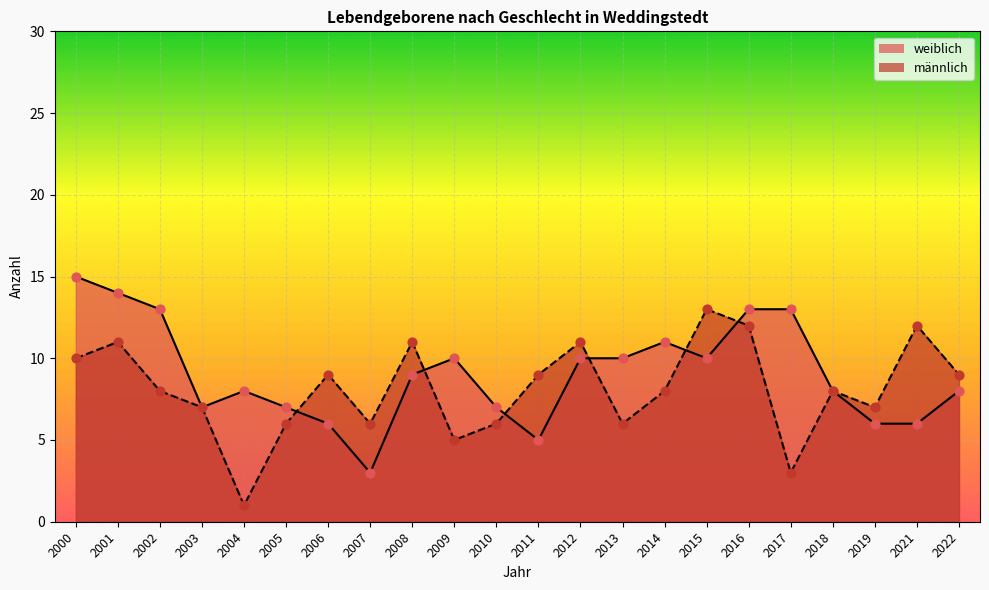

Which series reaches the maximum Y coordinate?

weiblich